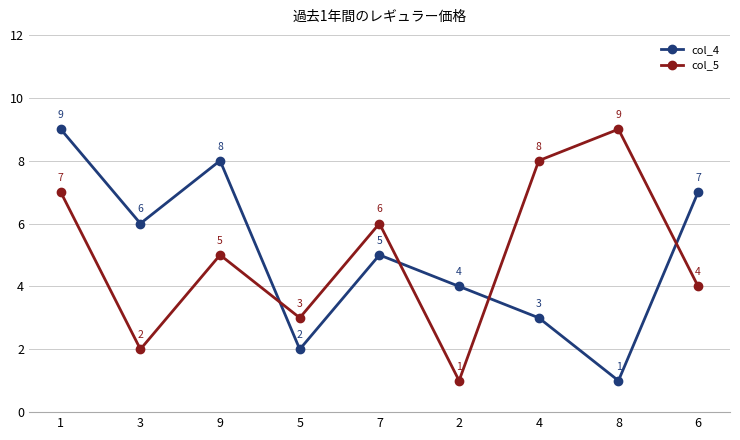

What is the spread (max minus min) of values at 6?

3